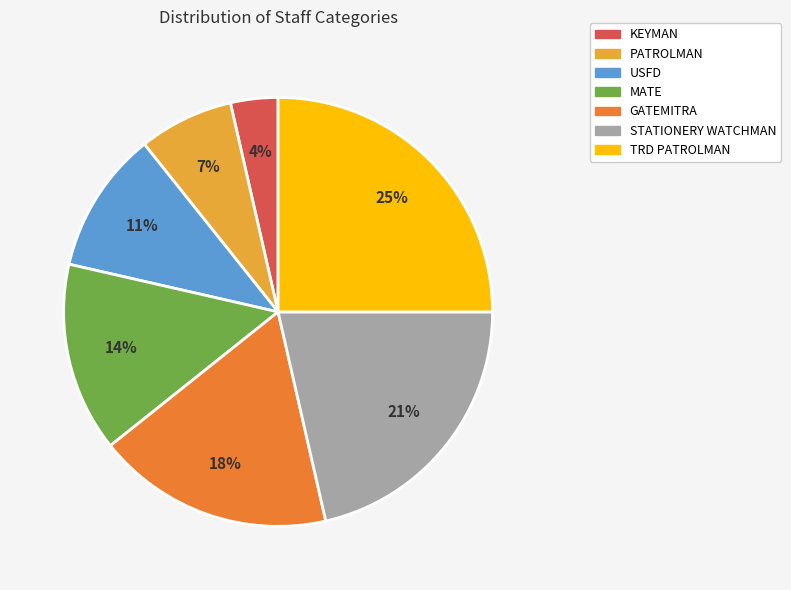

Is there any slice that represents more than half of the pie?

No